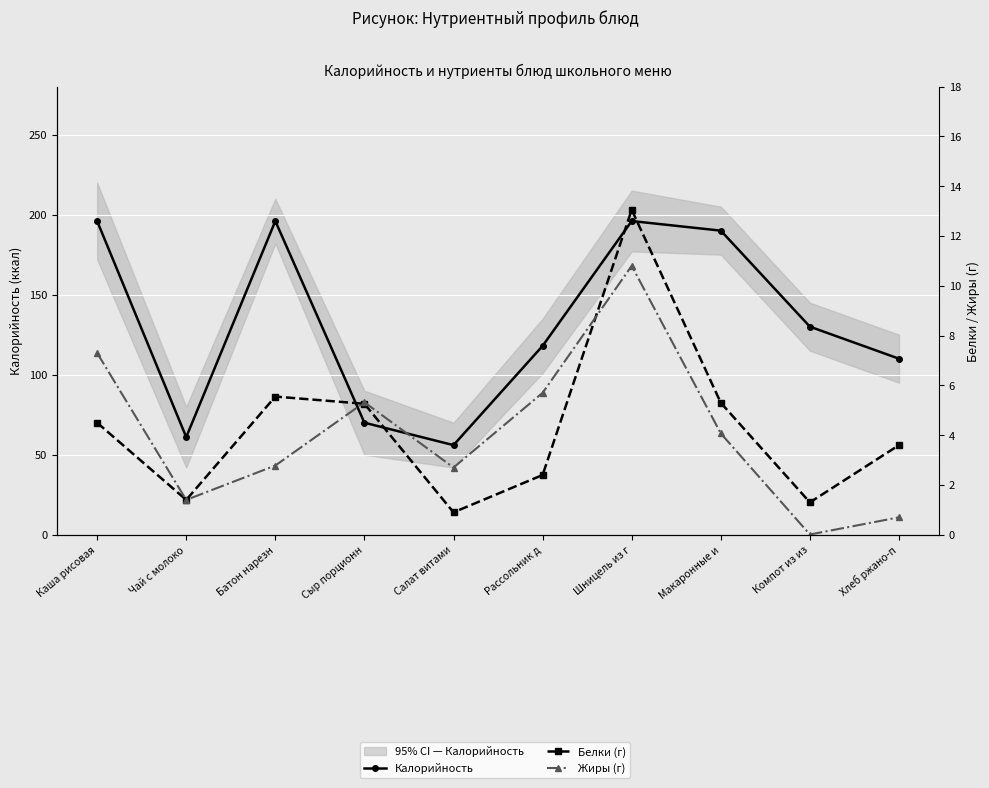

Is this an area chart (filled region under the line)?

No